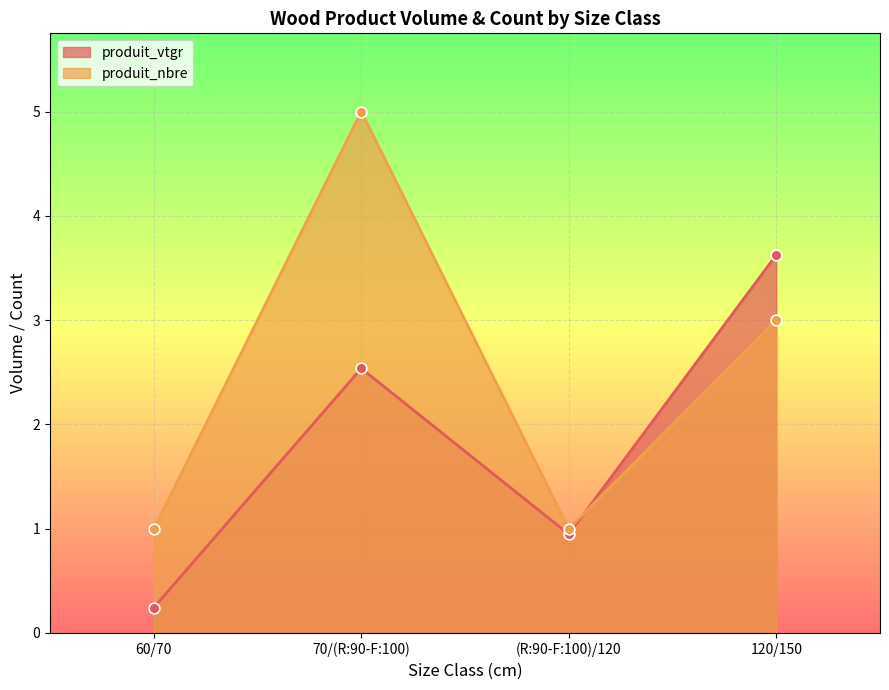

Which series has the largest total across all categories?

produit_nbre